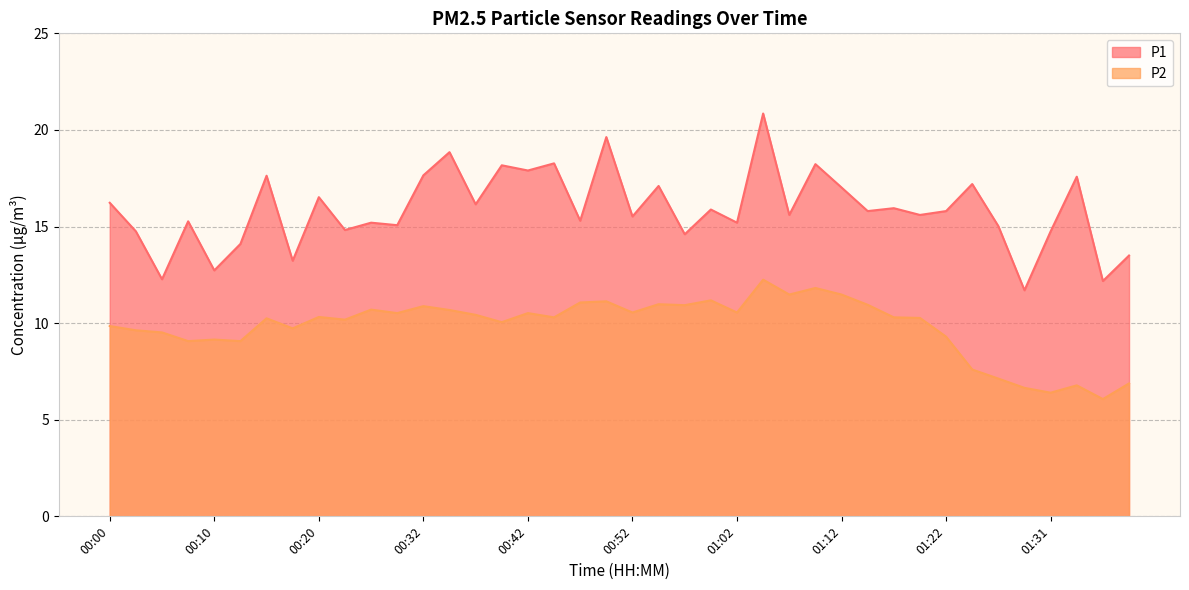

What are all the series names shown in the legend?

P1, P2